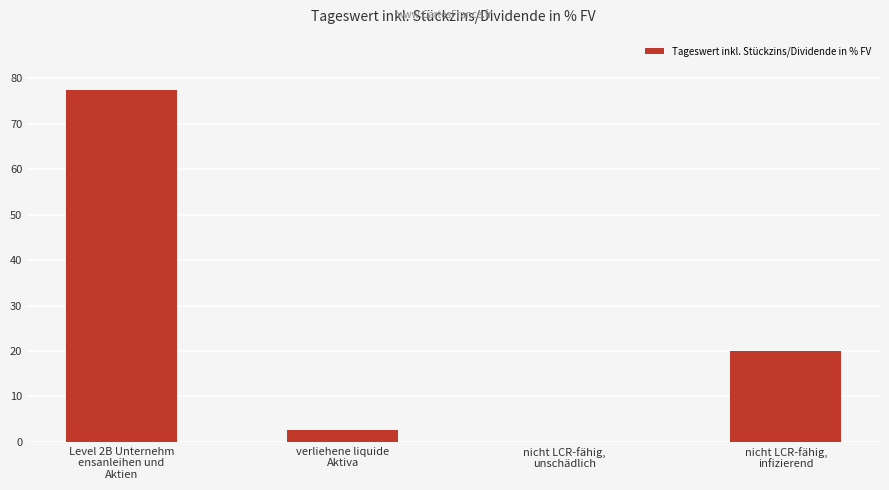

At which category does the chart reach its peak across all series?

Level 2B Unternehm
ensanleihen und
Aktien